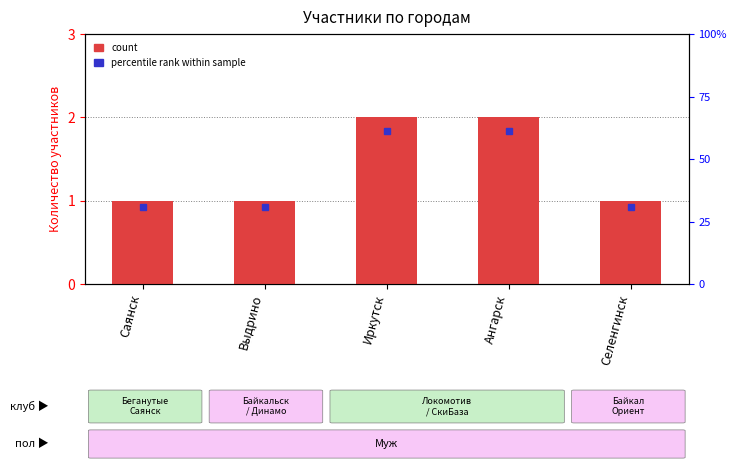

Read the value at Селенгинск.

1